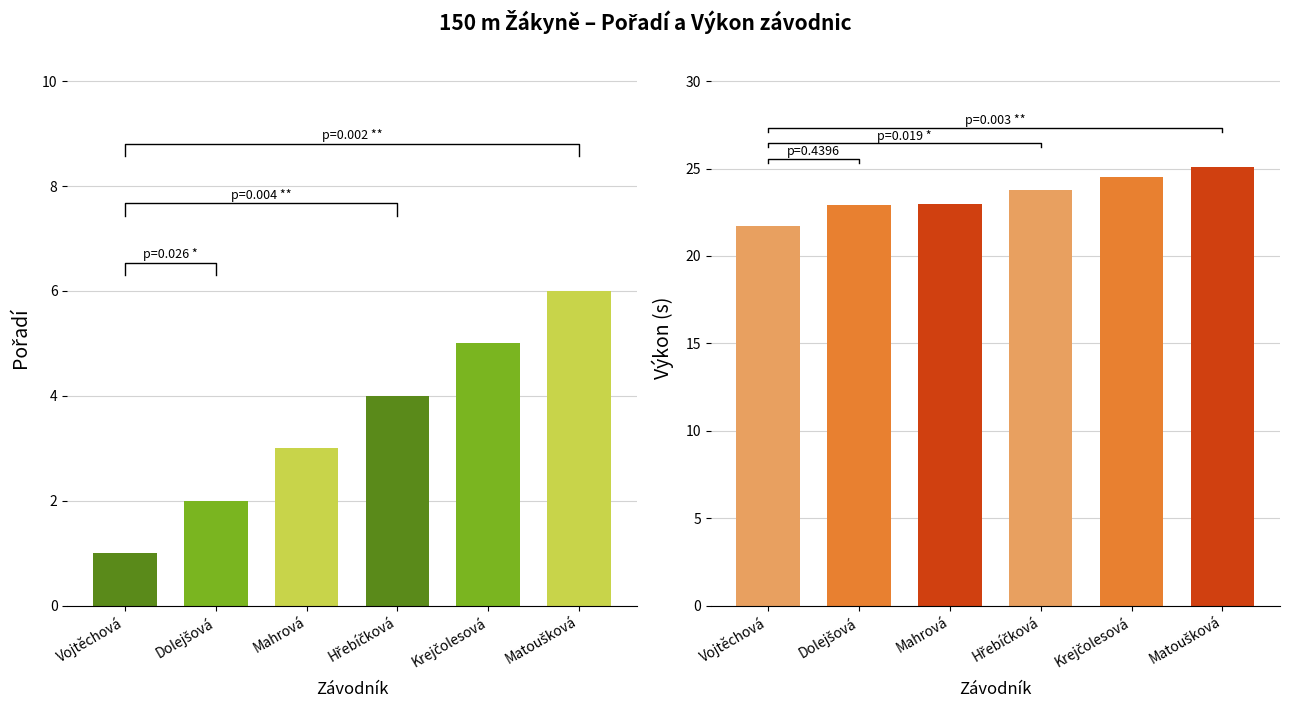

List the series in order of their peak value, highest first.

Výkon, Pořadí